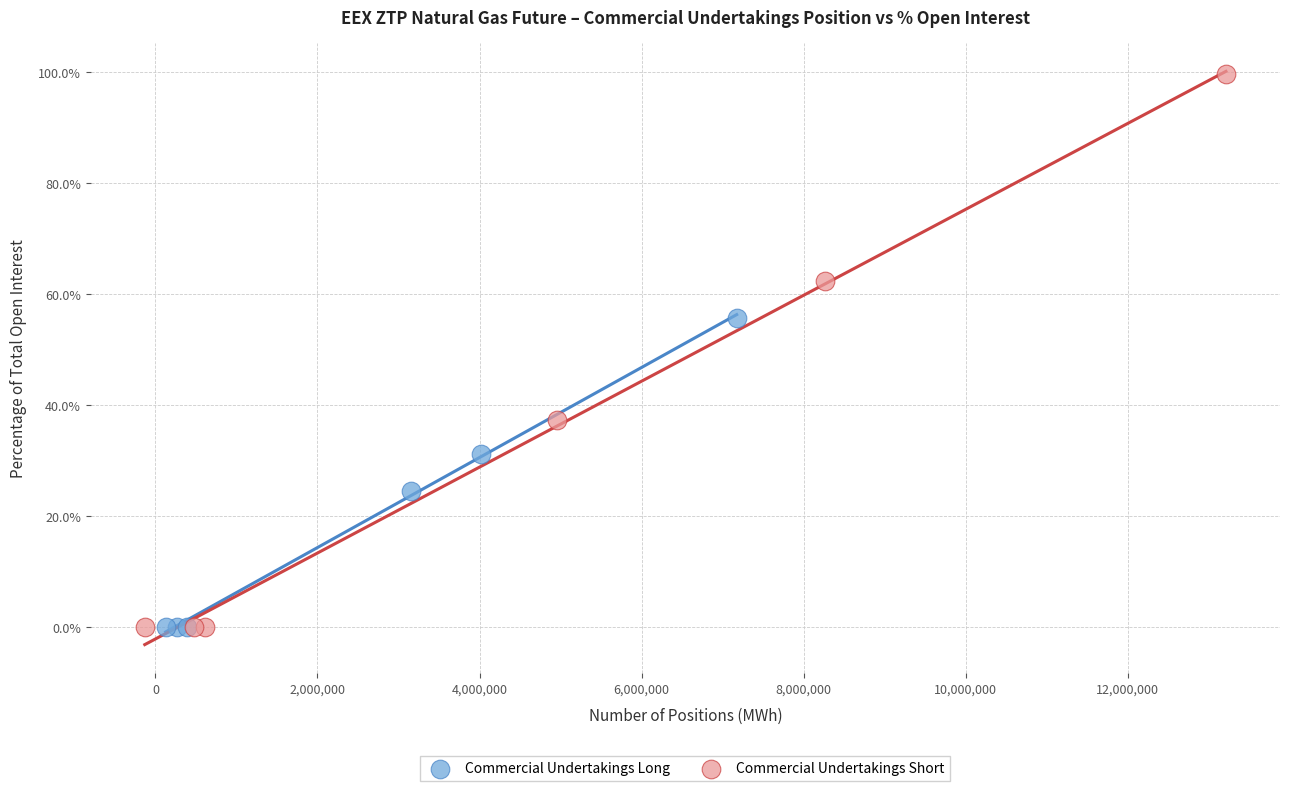

Which series has the largest Y range (max minus min)?

Commercial Undertakings Short